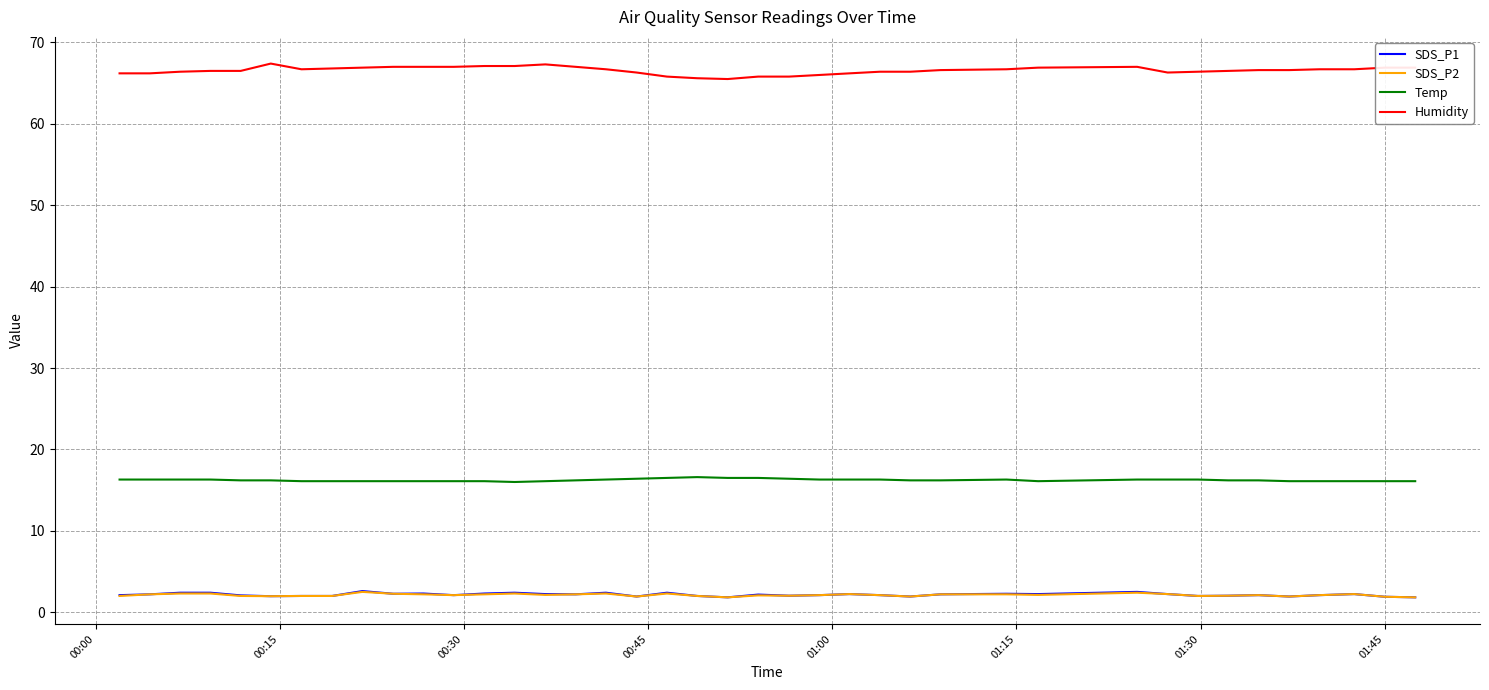

What is the minimum value shown in the chart?

1.8